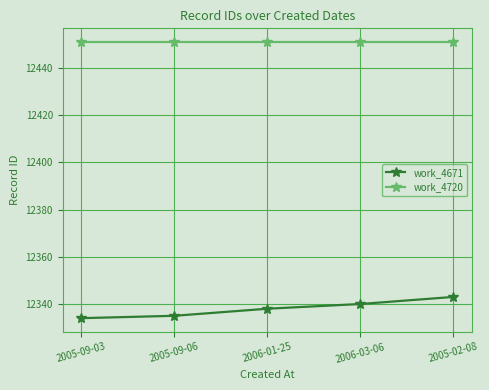

True or false: work_4671 and work_4720 cross at least once.

False